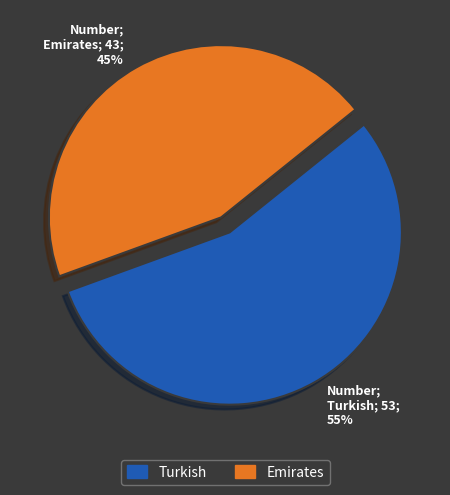

To the nearest percent, what is the difference between the largest and smallest slice percentages?

10%